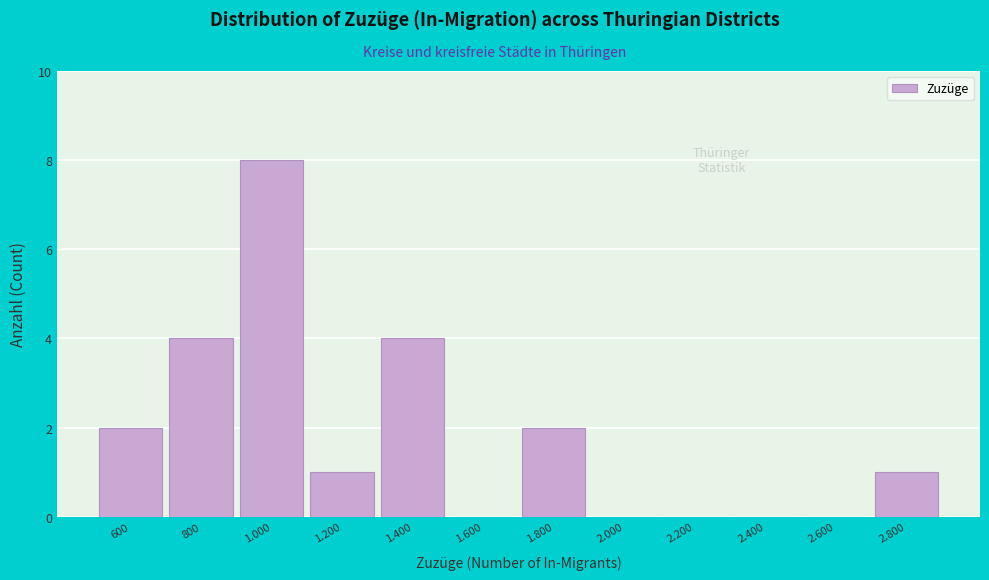

Reading left to right, transcribe all the data shown in this chart.

600=2	800=4	1.000=8	1.200=1	1.400=4	1.600=0	1.800=2	2.000=0	2.200=0	2.400=0	2.600=0	2.800=1